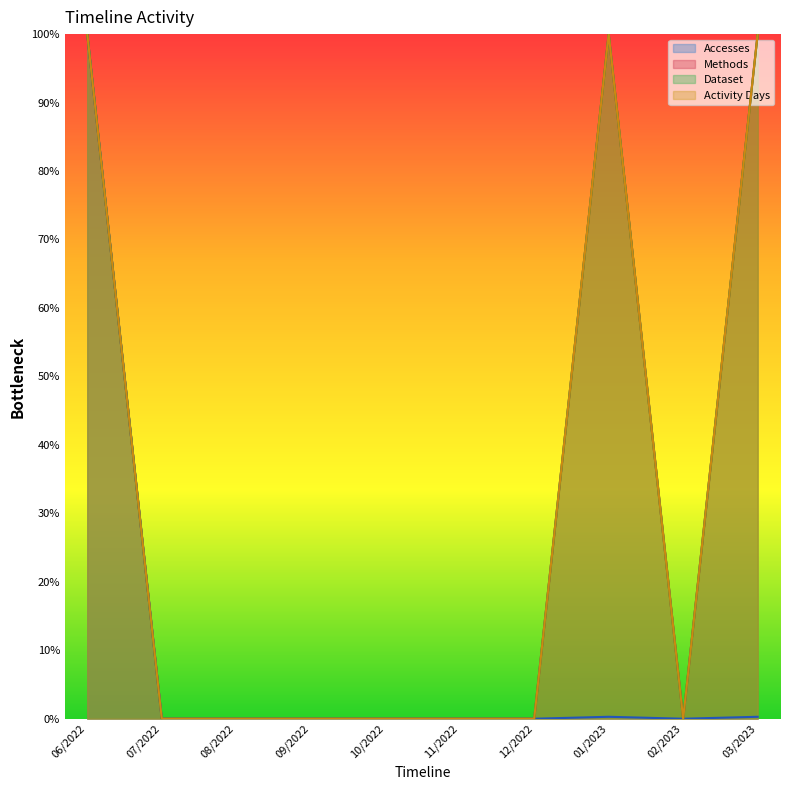

What is the label of the 10th point from the left?

03/2023